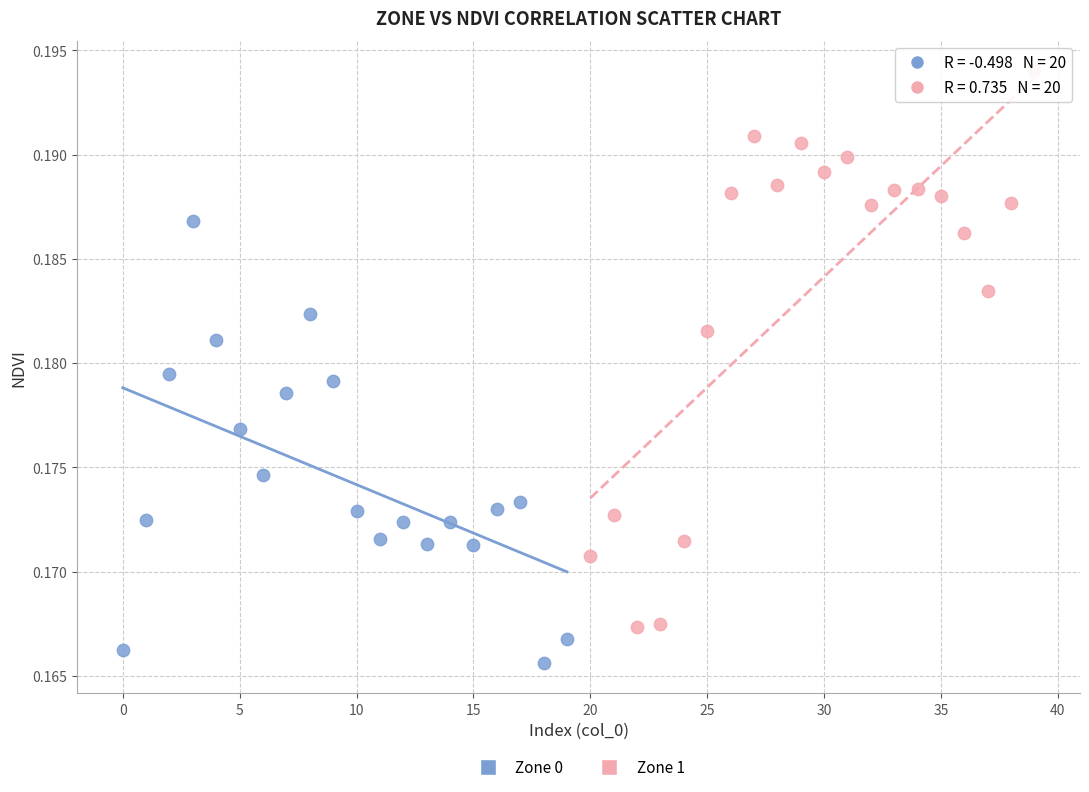

Which series reaches the maximum Y coordinate?

Zone 1